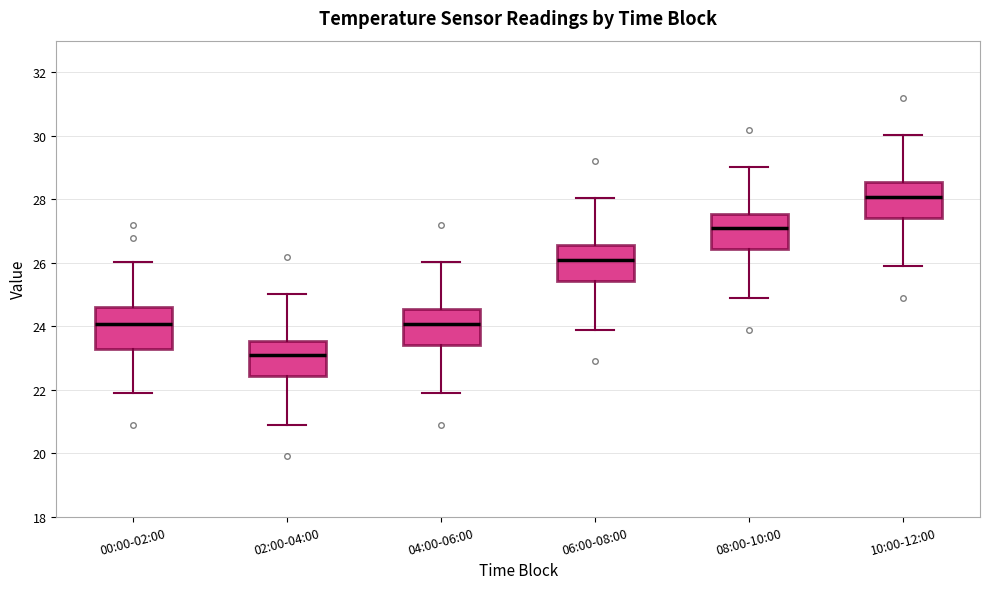

Reading left to right, transcribe this box plot: for each box, give where its median line is, the range the box spans, and where its two whiskers end, as read against the y-axis. The values are not printed on the chart, so give them approximately, as read against the axis.

00:00-02:00: median 24.0, box 23.4 to 24.6, whiskers 22.0 to 26.0
02:00-04:00: median 23.0, box 22.4 to 23.6, whiskers 21.0 to 25.0
04:00-06:00: median 24.0, box 23.4 to 24.6, whiskers 22.0 to 26.0
06:00-08:00: median 26.0, box 25.4 to 26.6, whiskers 24.0 to 28.0
08:00-10:00: median 27.0, box 26.4 to 27.6, whiskers 25.0 to 29.0
10:00-12:00: median 28.0, box 27.4 to 28.6, whiskers 26.0 to 30.0